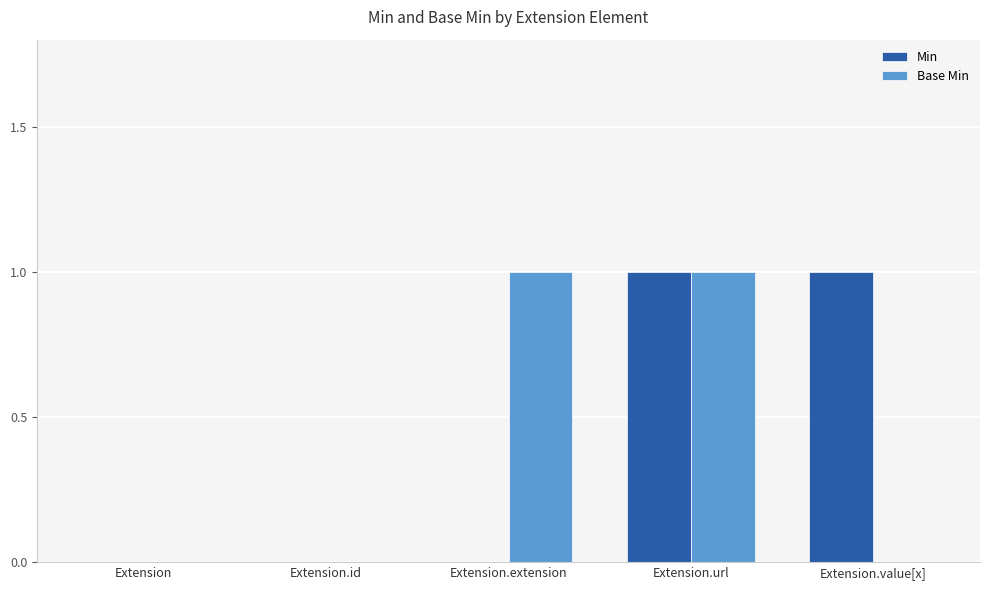

True or false: Min has a value of 1 at Extension.extension.

False